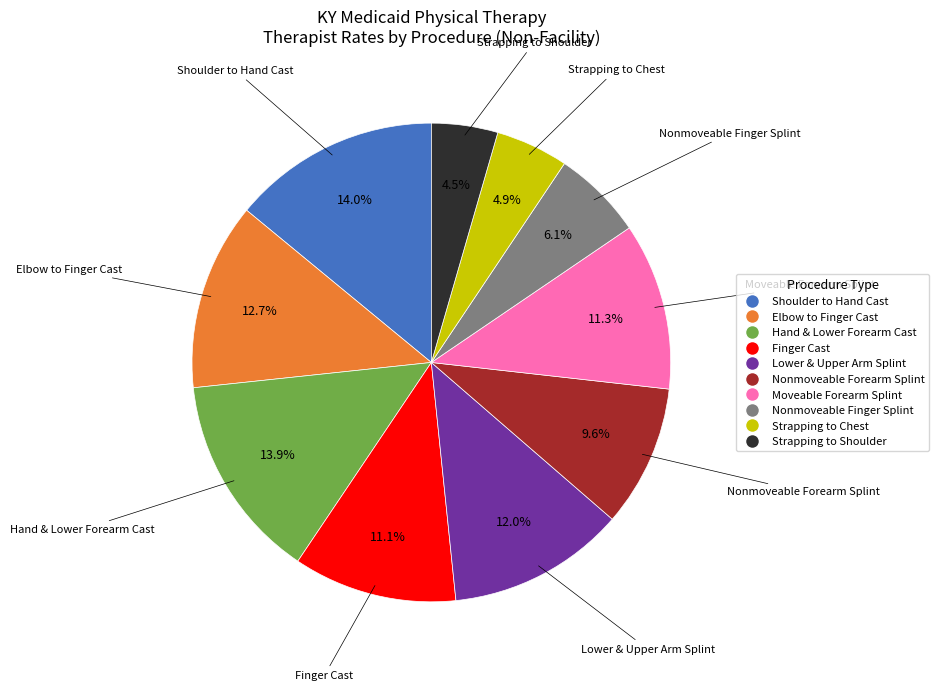

Is there a majority slice in this chart?

No